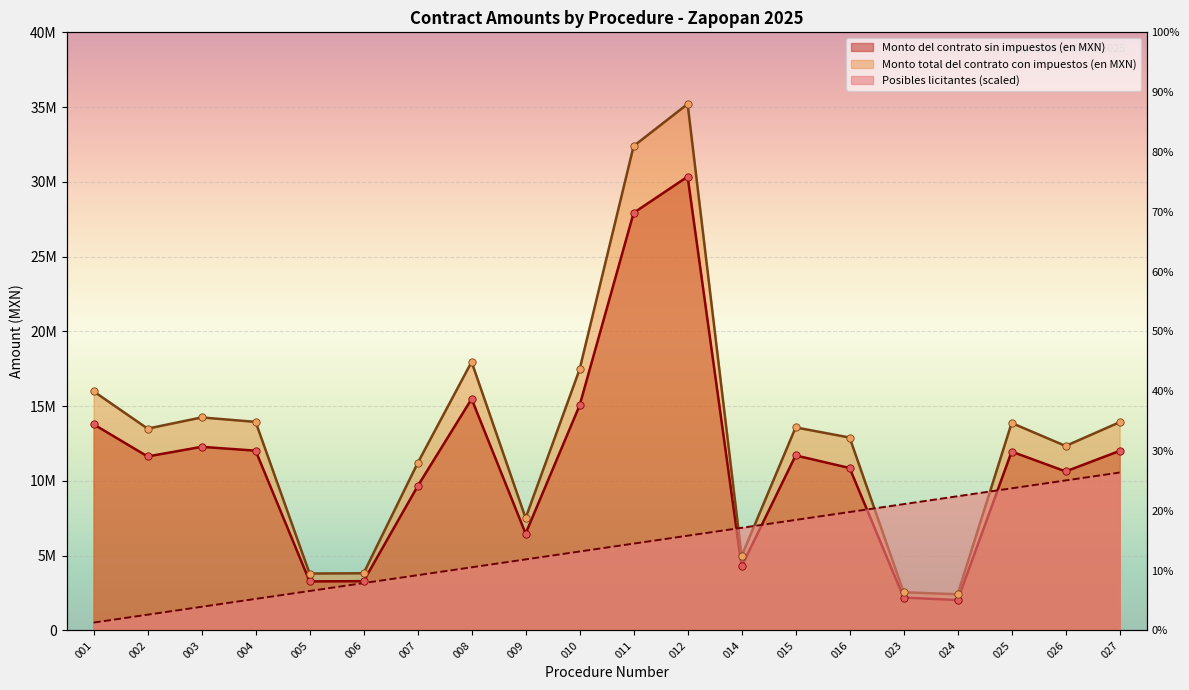

Which series contains the highest Y value?

Monto total del contrato con impuestos (en MXN)